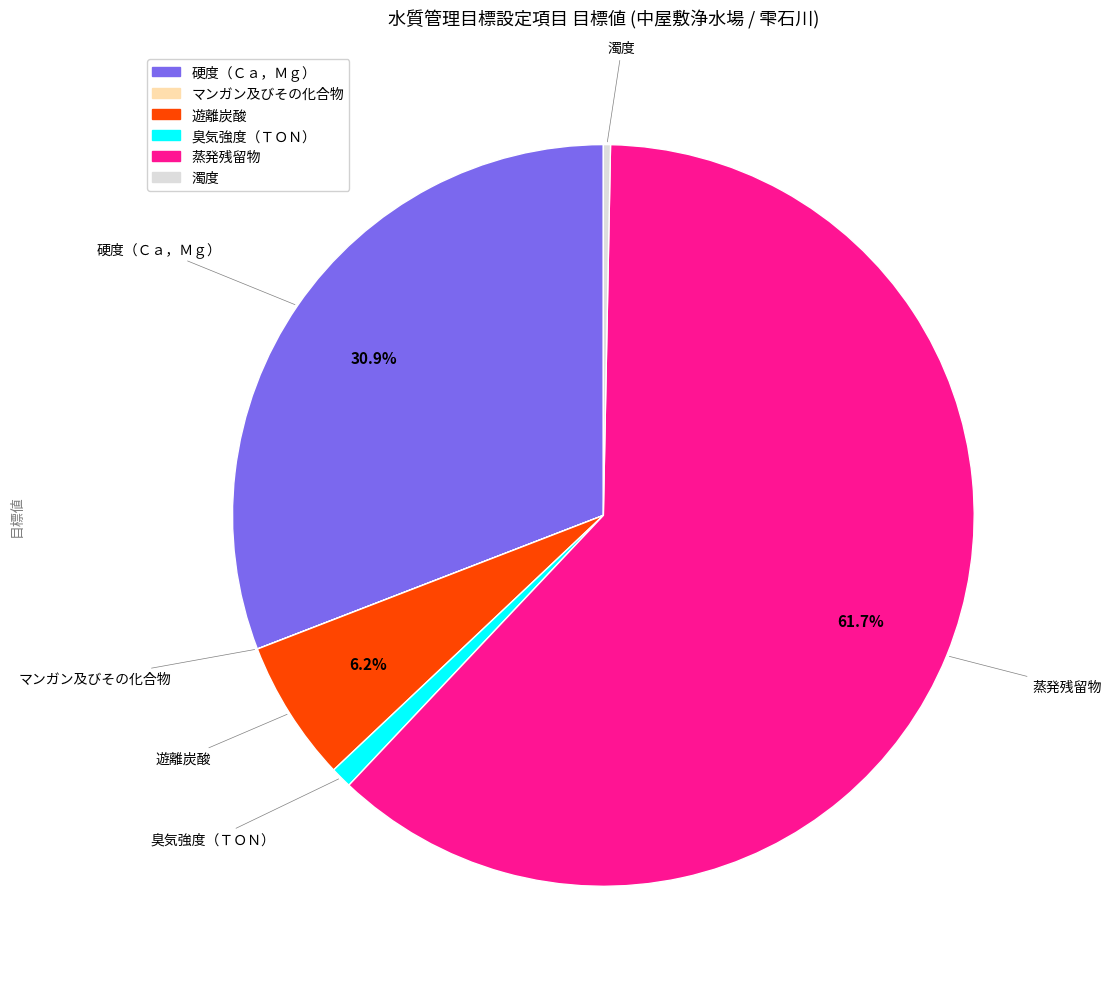

Which category has the biggest portion of the pie?

蒸発残留物